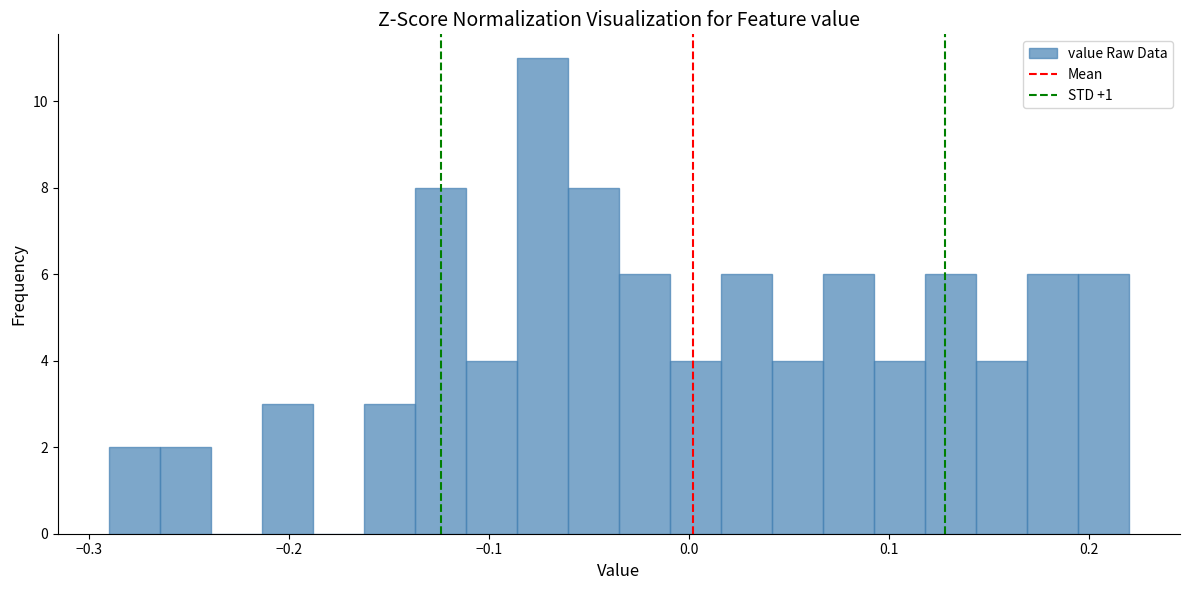

Read against the x-axis, roughly where is the centre of the tallest bar?

-0.07